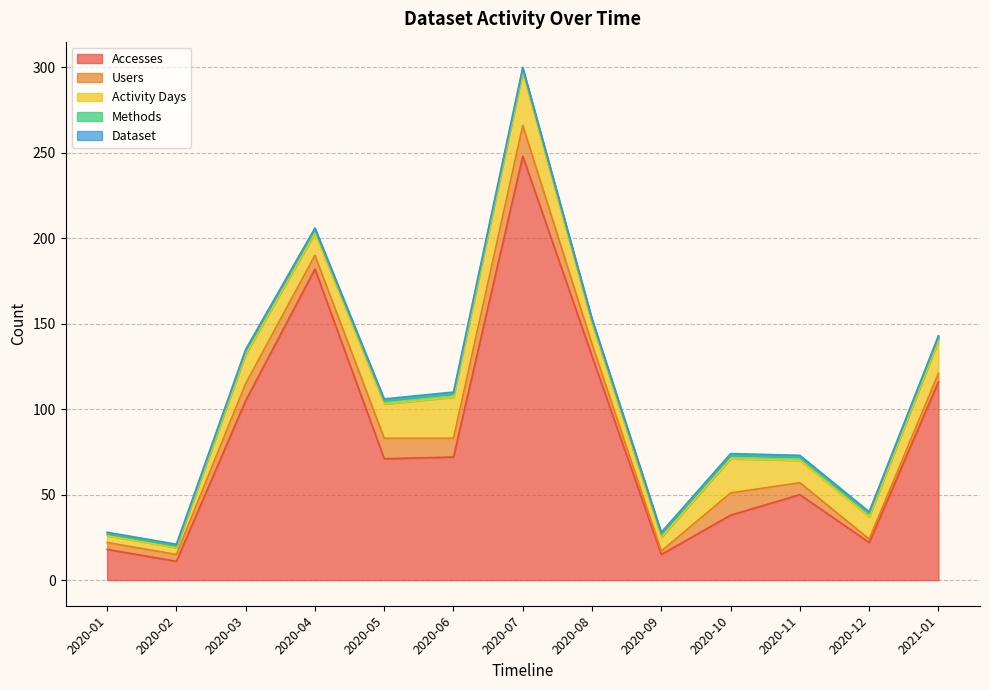

How many data points does each series have?

13